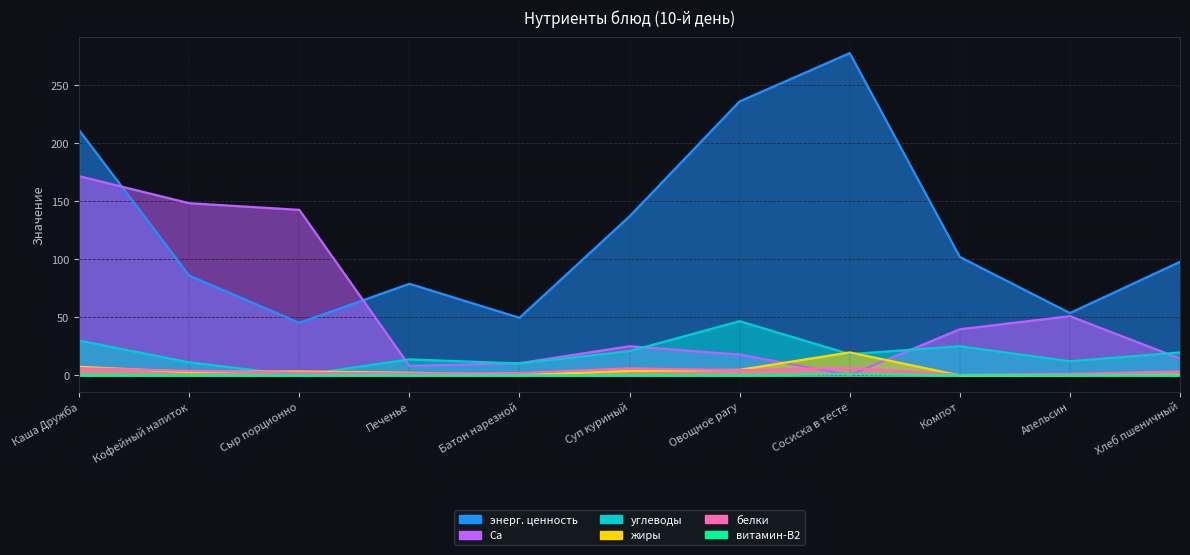

Where is витамин-В2 nearest to the value 0?

Печенье